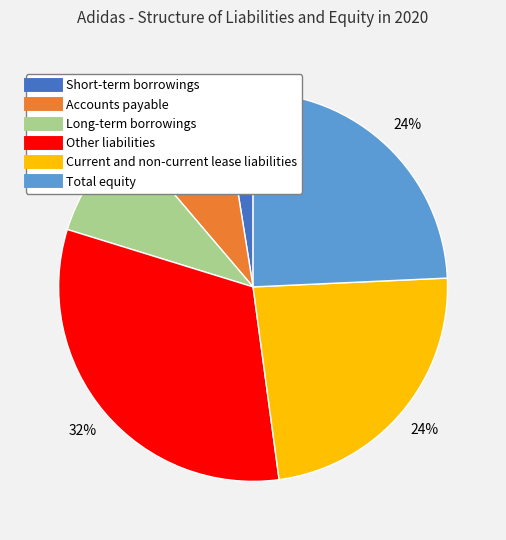

Do Other liabilities and Total equity together represent more than half of the pie?

Yes